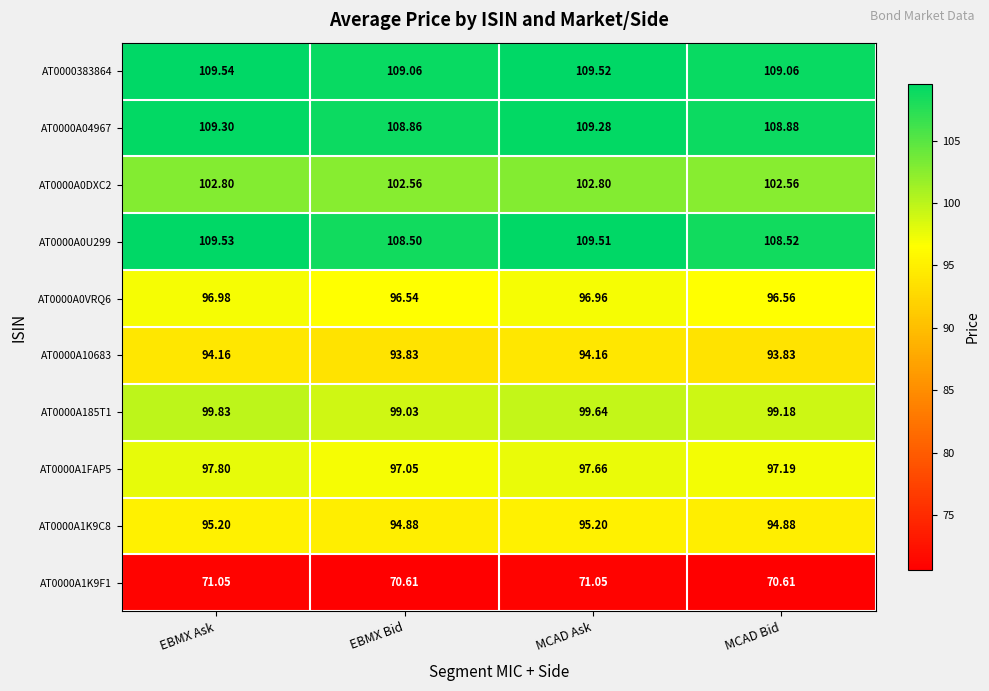

Rank the series by their maximum value, from lowest to highest.

AT0000A1K9F1, AT0000A10683, AT0000A1K9C8, AT0000A0VRQ6, AT0000A1FAP5, AT0000A185T1, AT0000A0DXC2, AT0000A04967, AT0000A0U299, AT0000383864